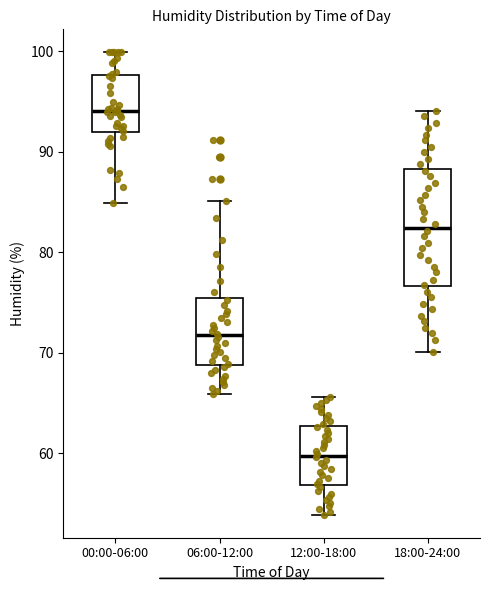

Which box's median line is the lowest?

12:00-18:00